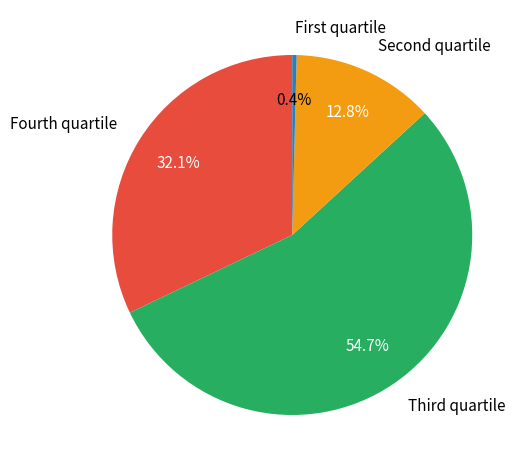

Rank the categories by value from highest to lowest.

Third quartile, Fourth quartile, Second quartile, First quartile